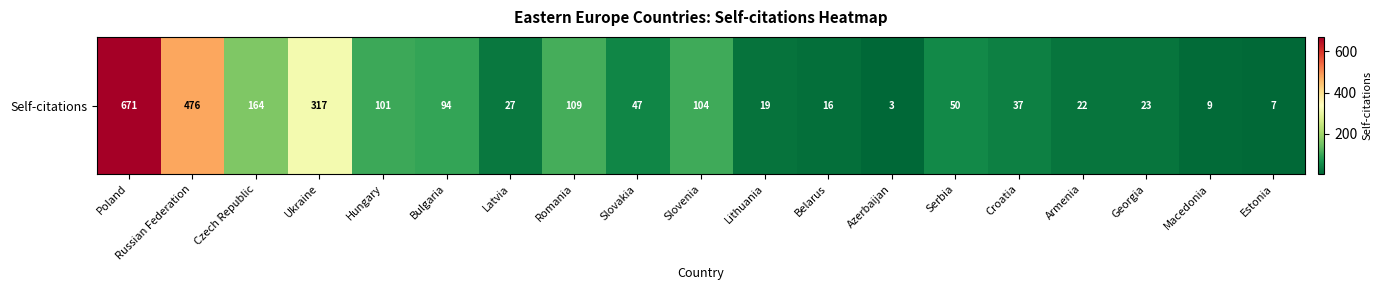

What is the average value?

121